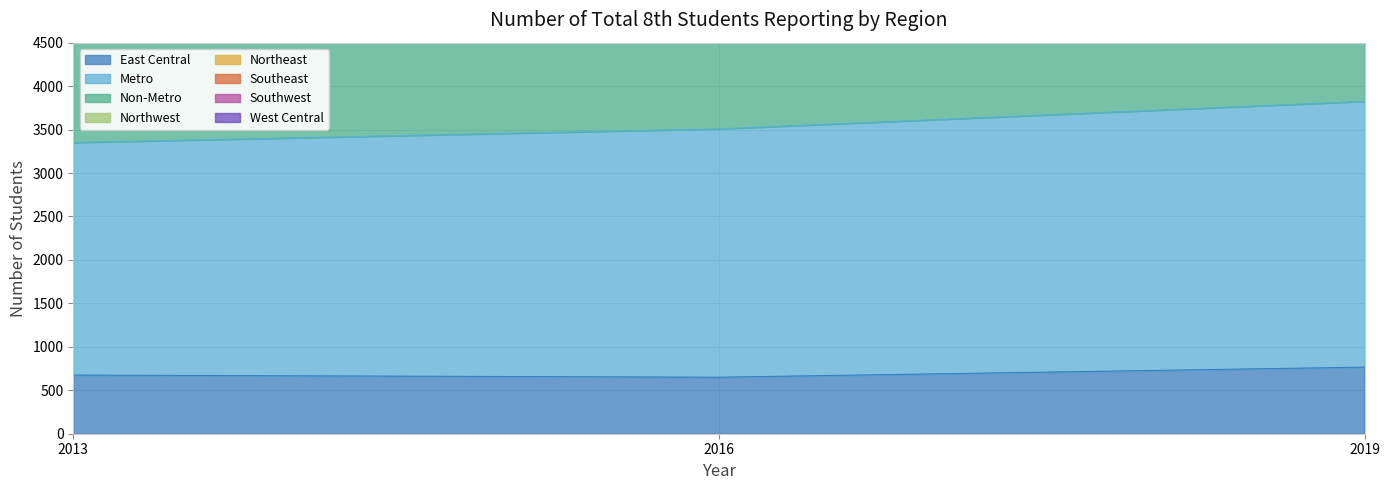

List the series in order of their peak value, lowest first.

East Central, Metro, Southeast, Non-Metro